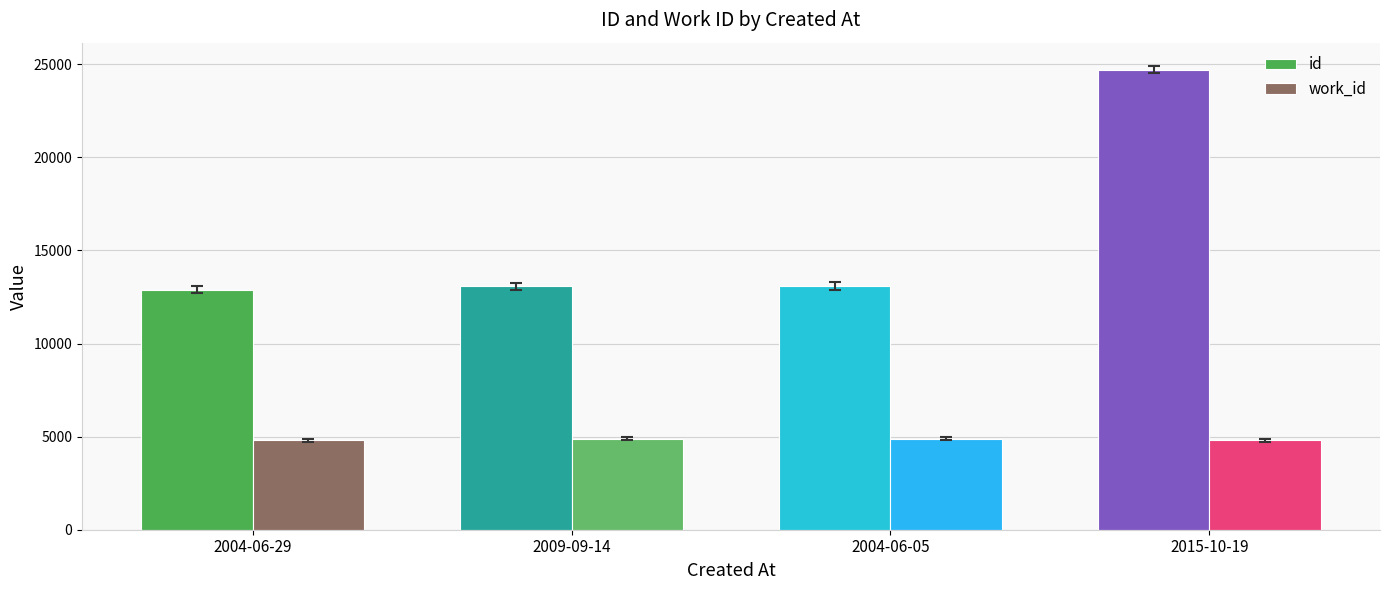

What is the smallest value displayed?

4812